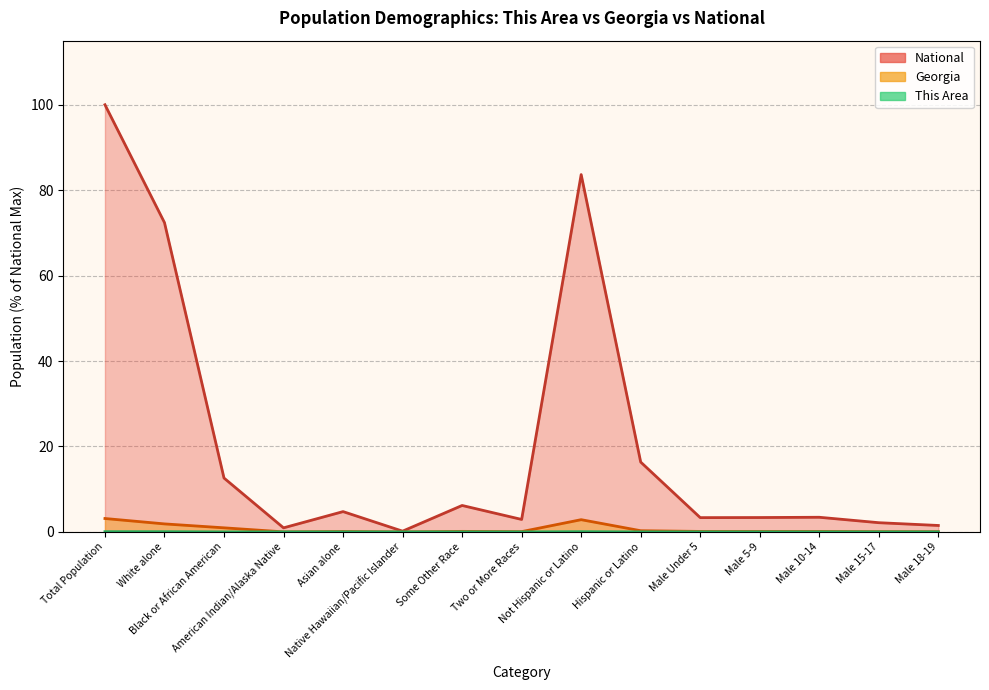

Reading left to right, what are all the values shown in this chart?

This Area: 0.1	0.0	0.0	0.0	0.0	0.0	0.0	0.0	0.1	0.0	0.0	0.0	0.0	0.0	0.0
Georgia: 3.1	1.9	1.0	0.0	0.1	0.0	0.1	0.1	2.9	0.3	0.1	0.1	0.1	0.1	0.0
National: 100.0	72.4	12.6	0.9	4.8	0.2	6.2	2.9	83.7	16.3	3.3	3.4	3.4	2.2	1.5